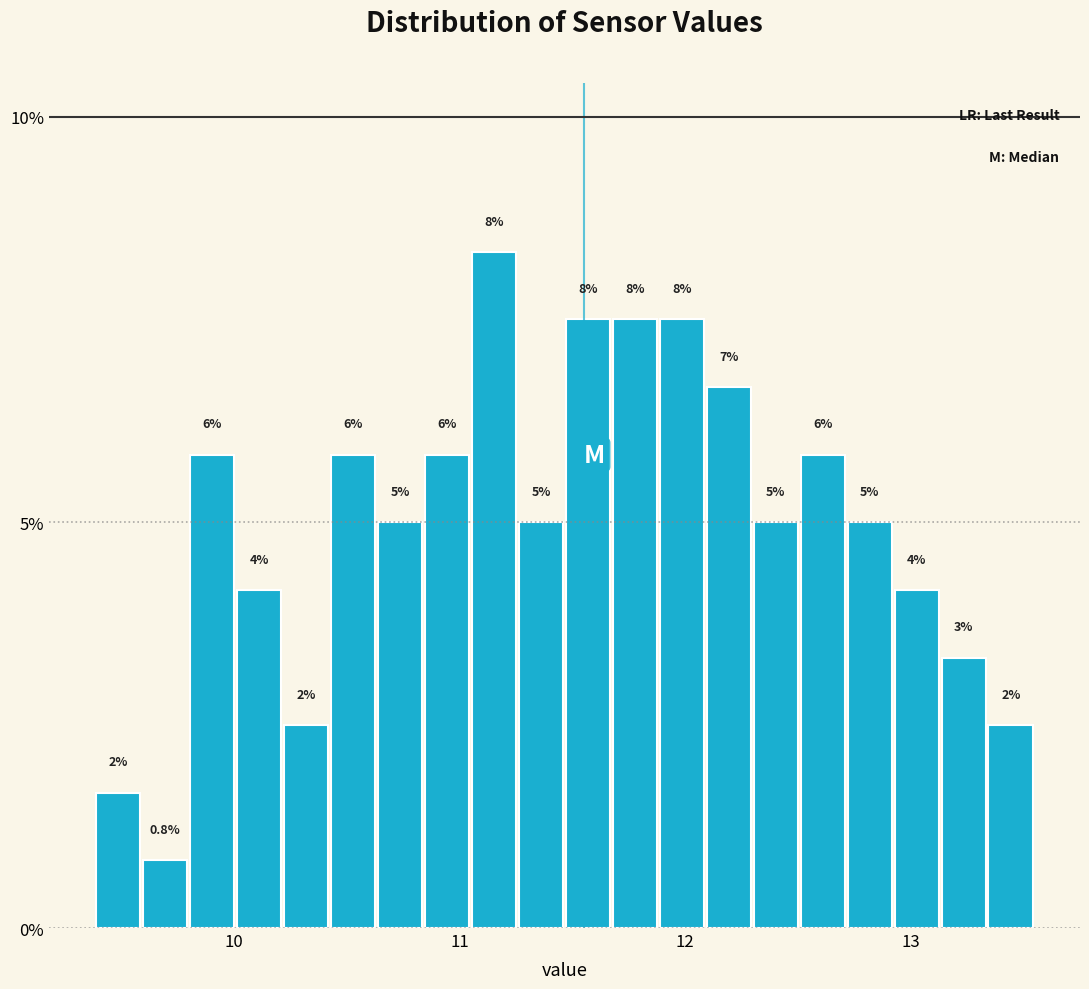

Around what value on the x-axis is the tallest bar? Give the approximate position of its centre, as read against the axis.

11.2